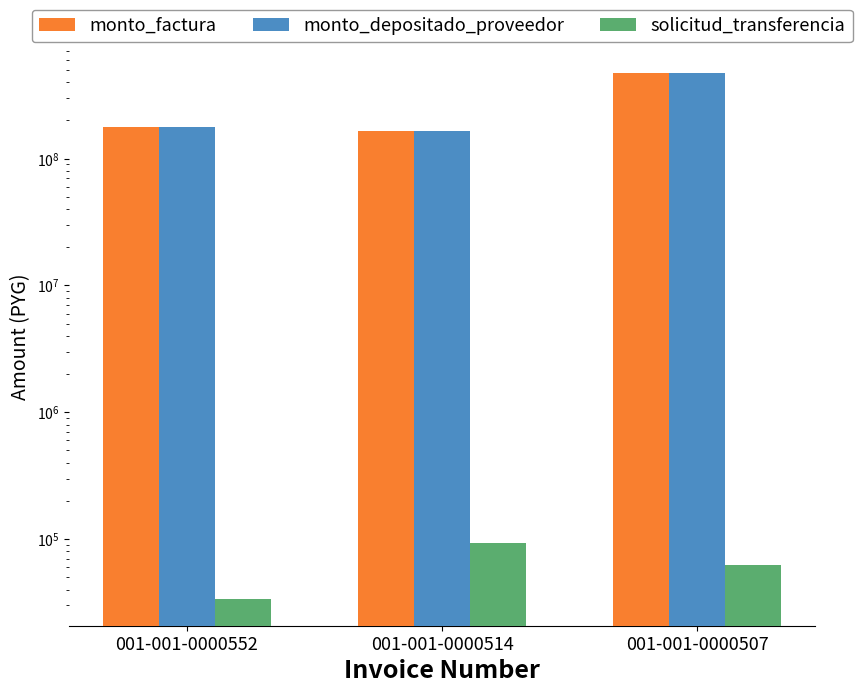

List the series in order of their peak value, highest first.

monto_factura, monto_depositado_proveedor, solicitud_transferencia